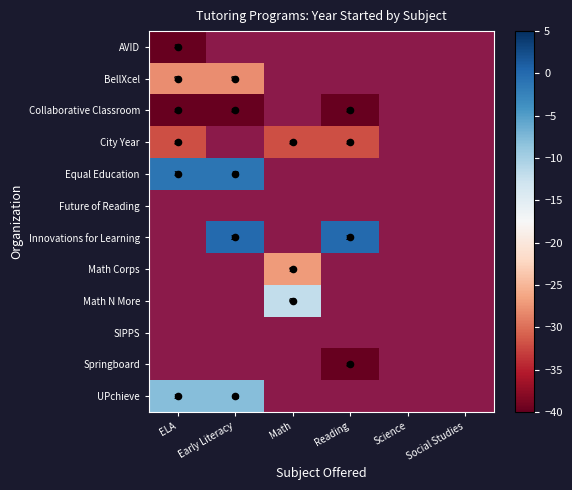

Which category has the highest value across all series?

Early Literacy